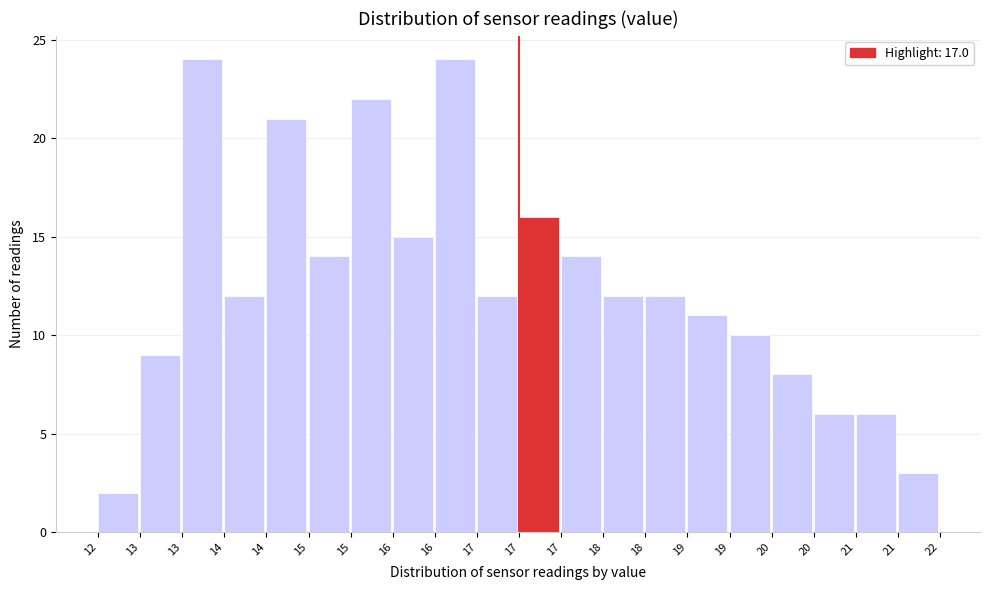

How many series are shown in this chart?

1